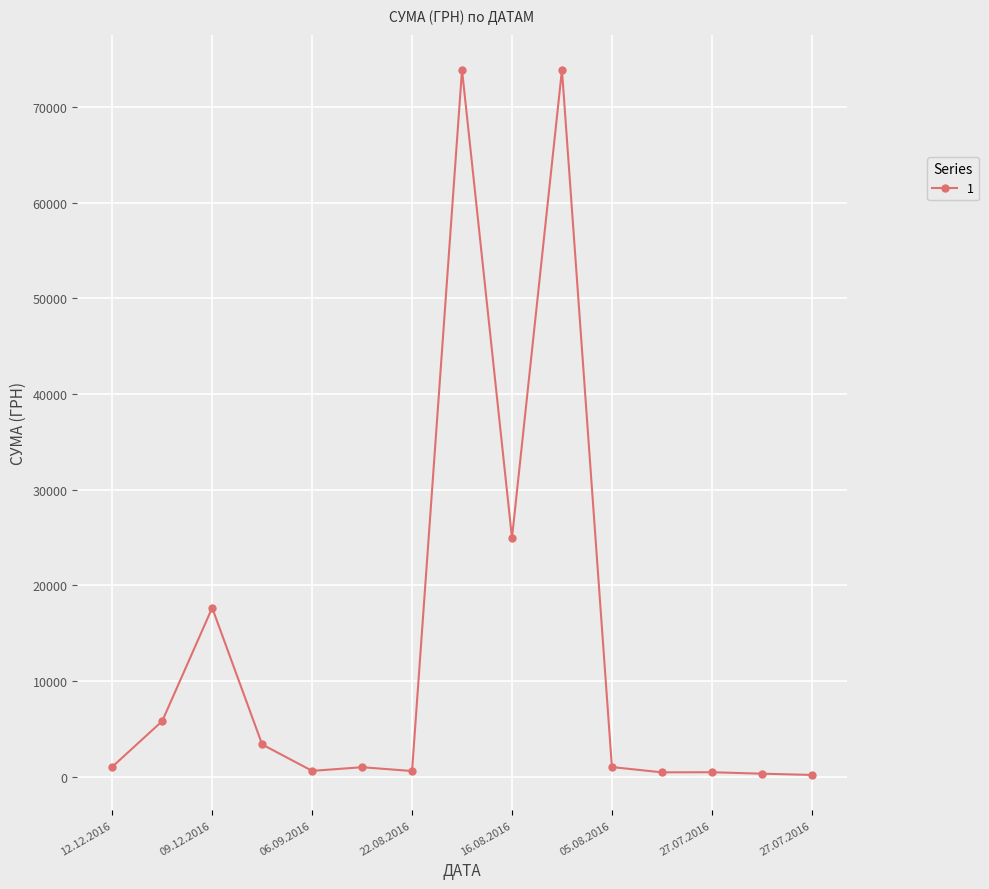

True or false: the data has more than 2 interior local peaks.

True